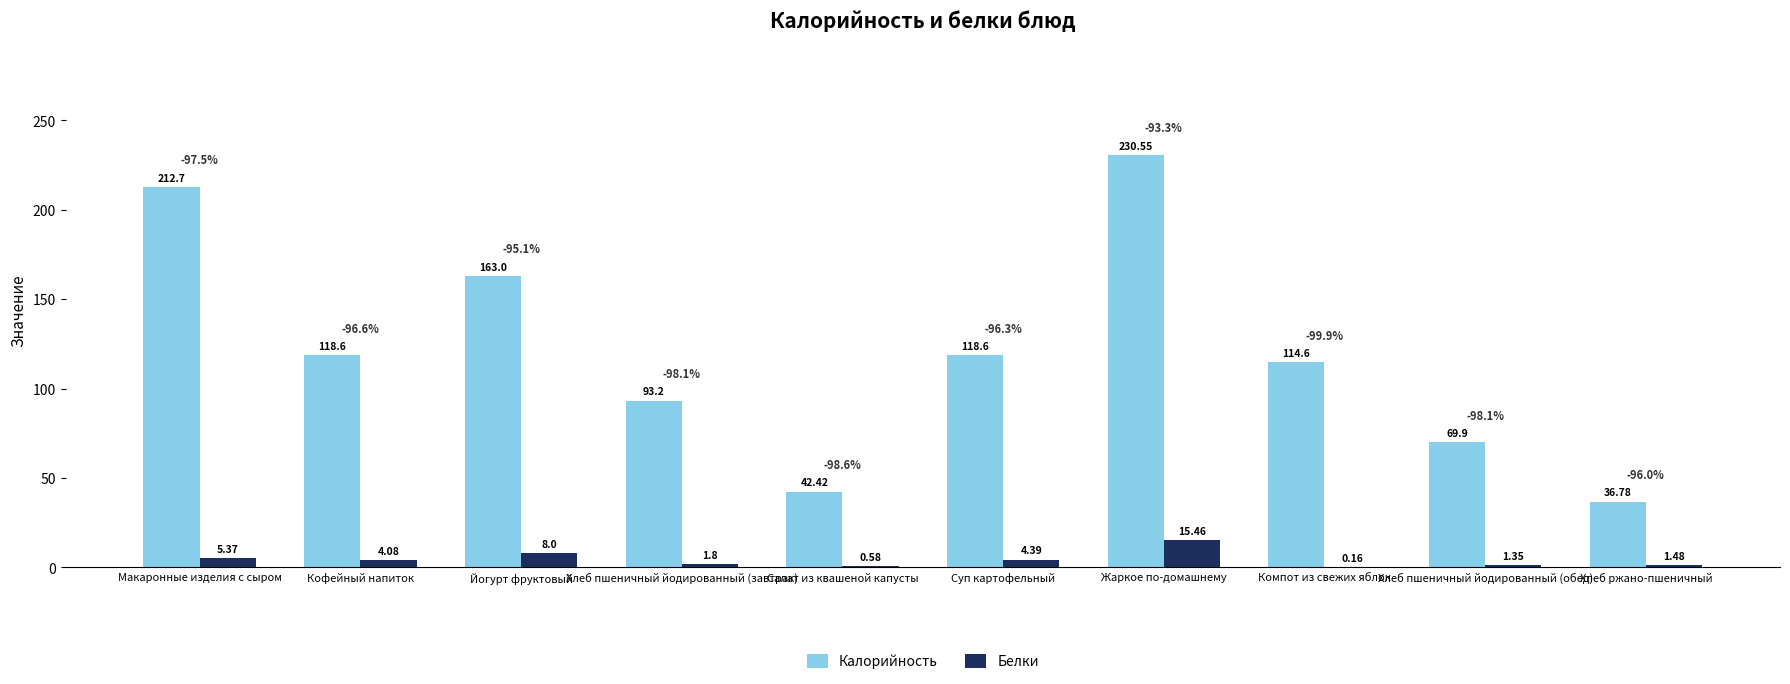

What is the sum of the Калорийность values at Йогурт фруктовый and Хлеб ржано-пшеничный?

199.8